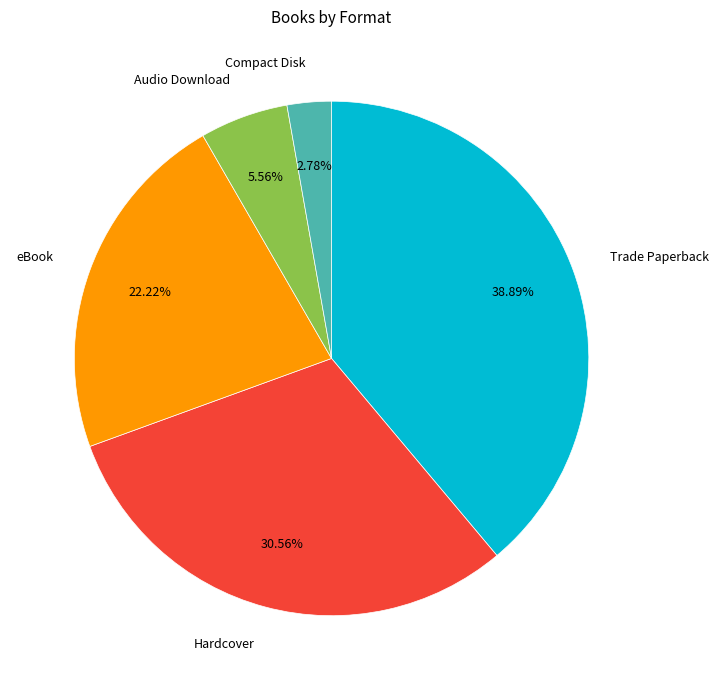

To the nearest percent, what percentage of the pie is Compact Disk?

3%